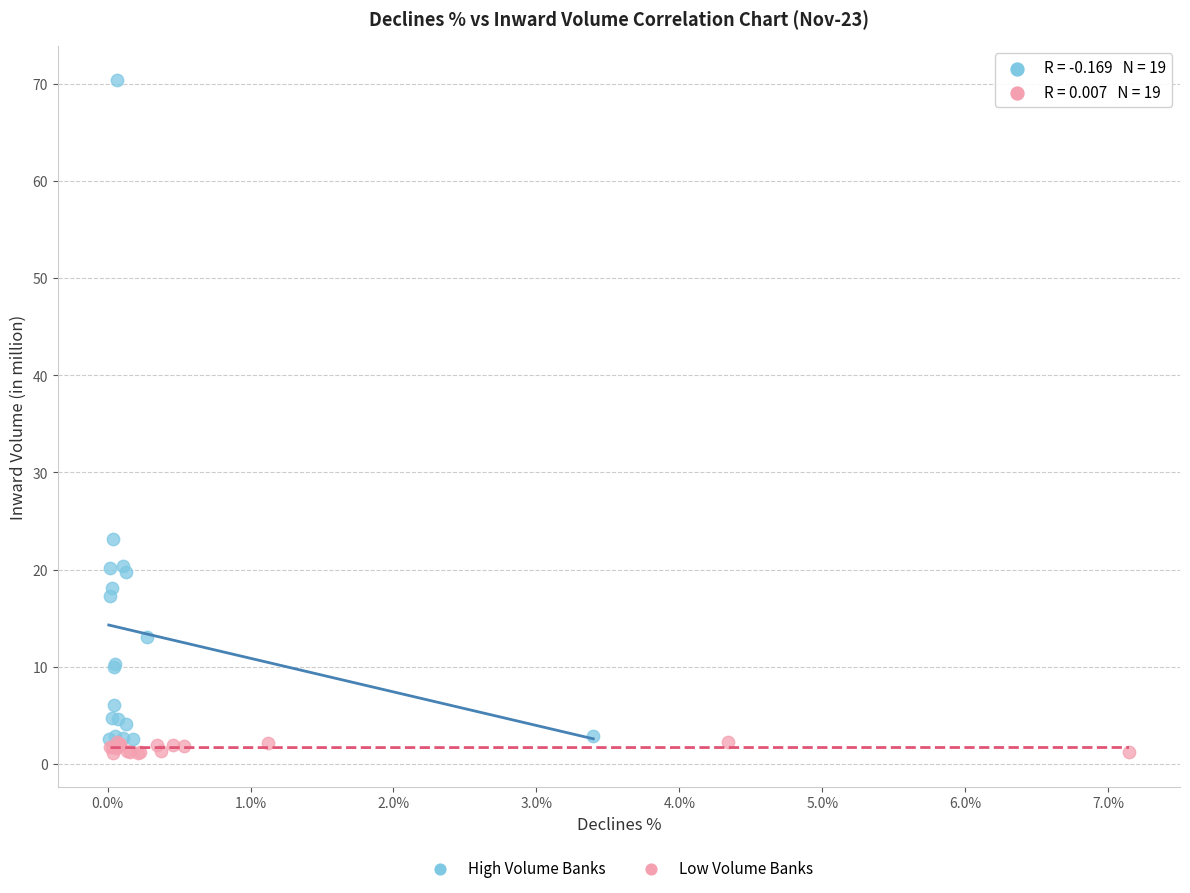

What are all the series names shown in the legend?

High Volume Banks, Low Volume Banks